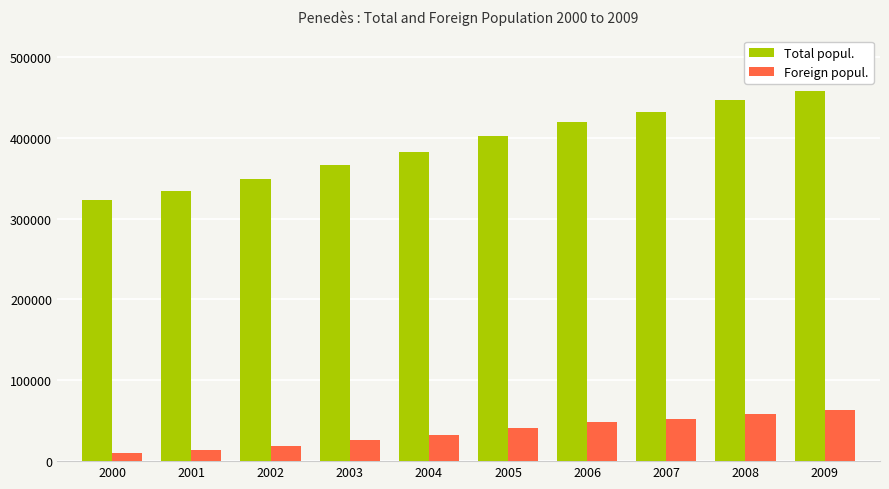

What is the highest value of the Total popul. series?

457918